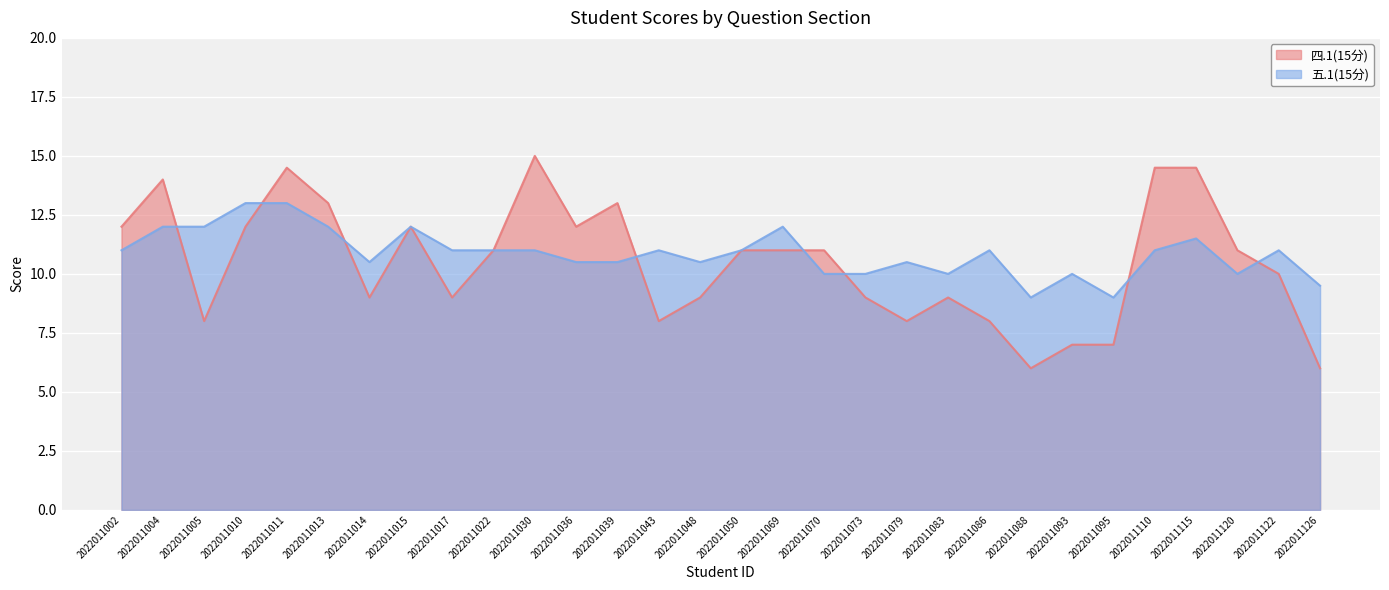

Does the chart display data point markers on the line(s)?

No